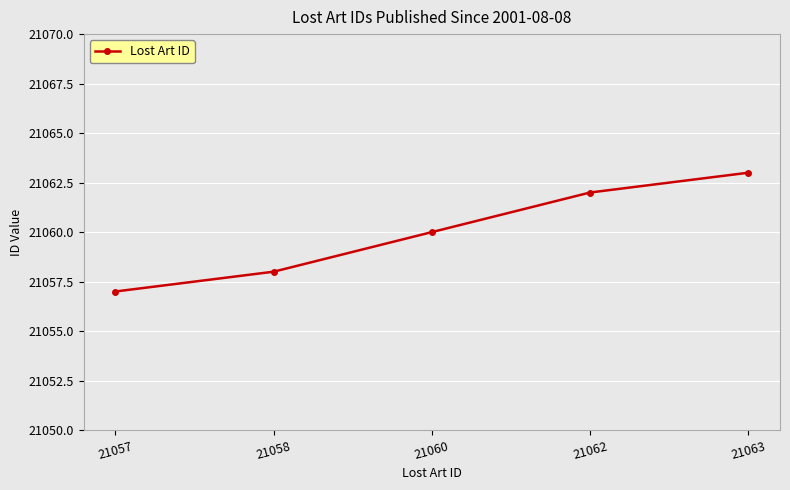

Approximately how many times larger is the value at 21062 compared to 21057?

1.0